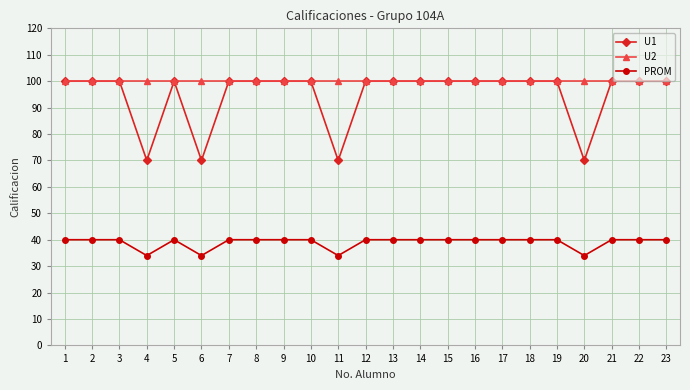

Is it true that U2 equals 148 at 22?

False